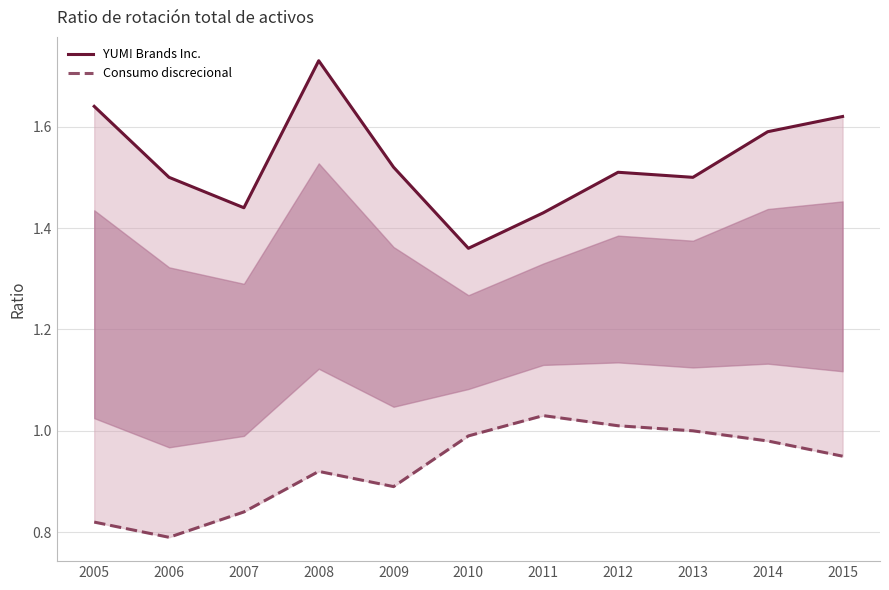

How many categories are shown in the chart?

11